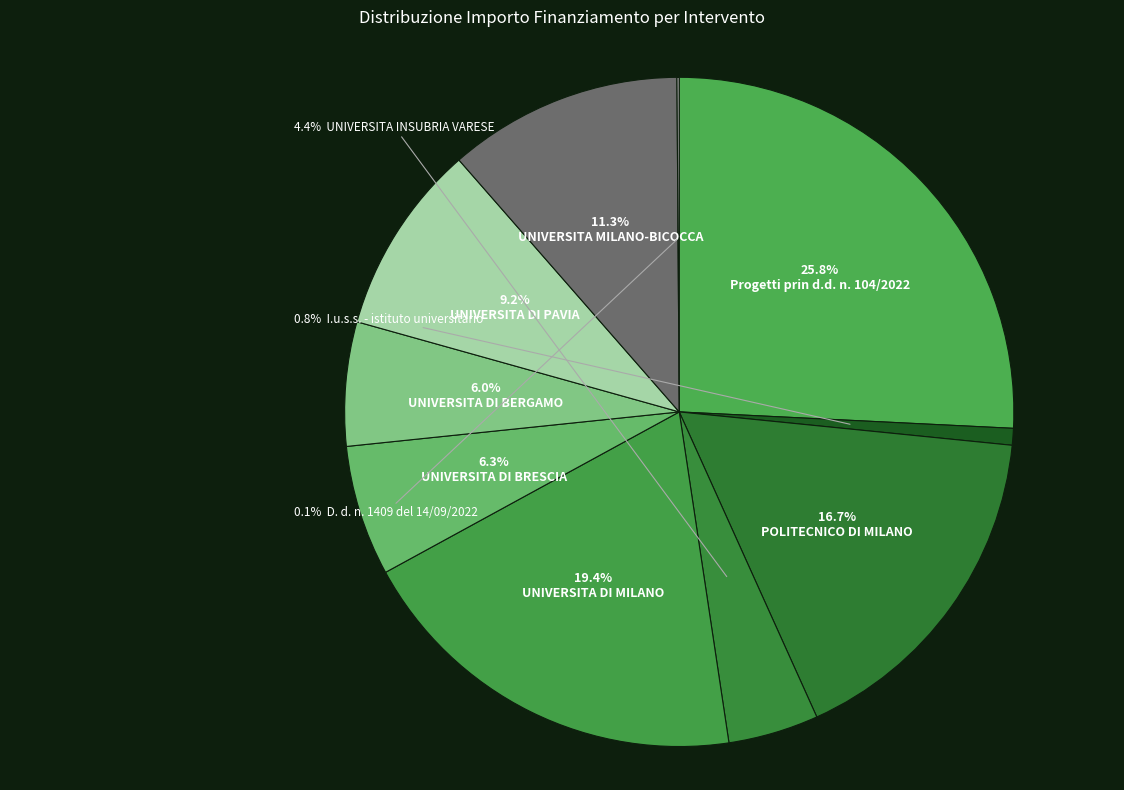

Which category has the smallest portion of the pie?

D. d. n. 1409 del 14/09/2022